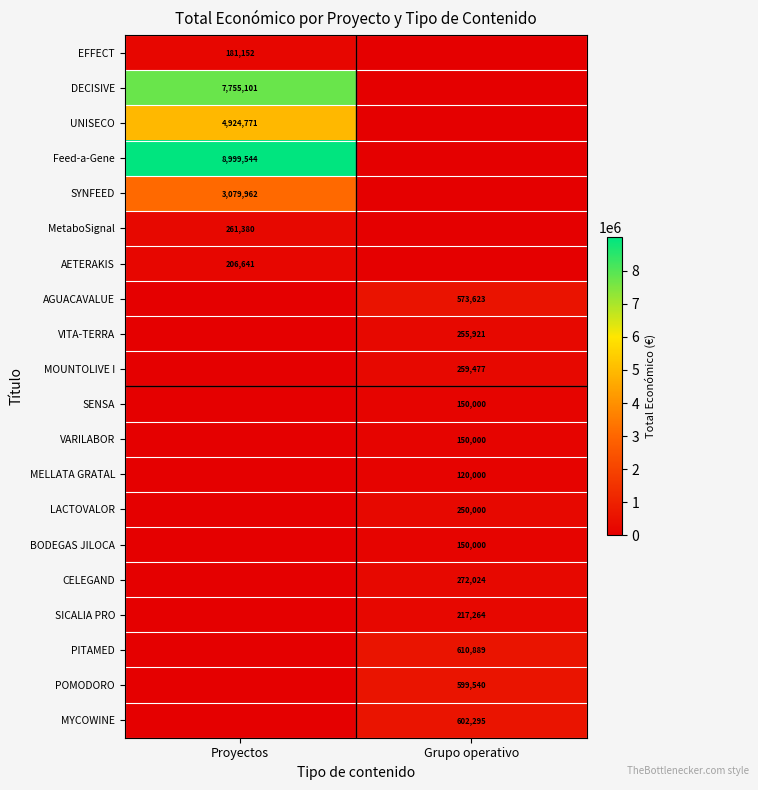

Is the value of MetaboSignal at Proyectos greater than the value of BODEGAS JILOCA at Grupo operativo?

Yes